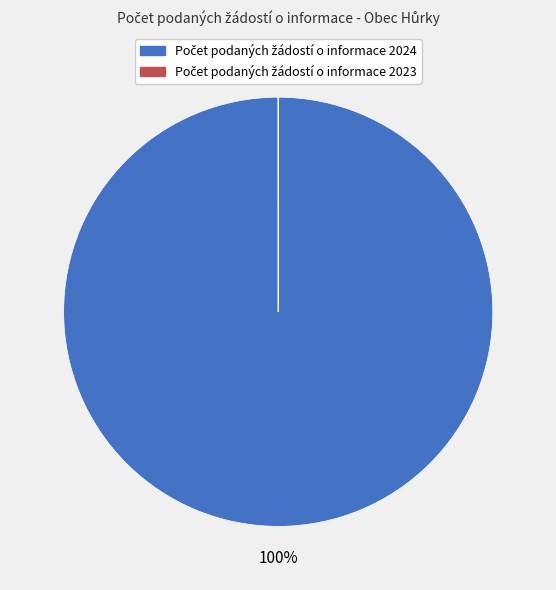

Which category accounts for the majority?

Počet podaných žádostí o informace 2024